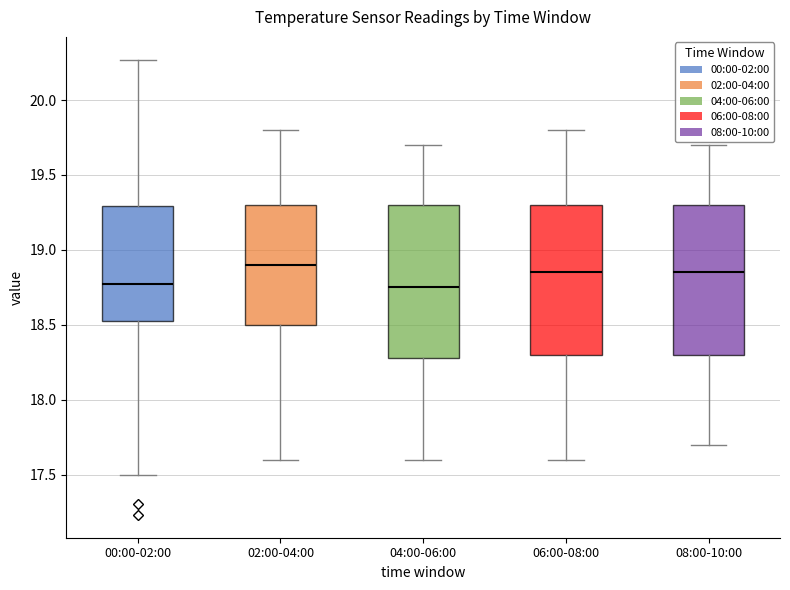

Reading left to right, read every box against the y-axis: the position of its median line, the range the box covers, and the ends of its whiskers. The values are not printed on the chart, so give them approximately, as read against the axis.

00:00-02:00: median 18.75, box 18.50 to 19.30, whiskers 17.50 to 20.25
02:00-04:00: median 18.90, box 18.50 to 19.30, whiskers 17.60 to 19.80
04:00-06:00: median 18.75, box 18.30 to 19.30, whiskers 17.60 to 19.70
06:00-08:00: median 18.85, box 18.30 to 19.30, whiskers 17.60 to 19.80
08:00-10:00: median 18.85, box 18.30 to 19.30, whiskers 17.70 to 19.70